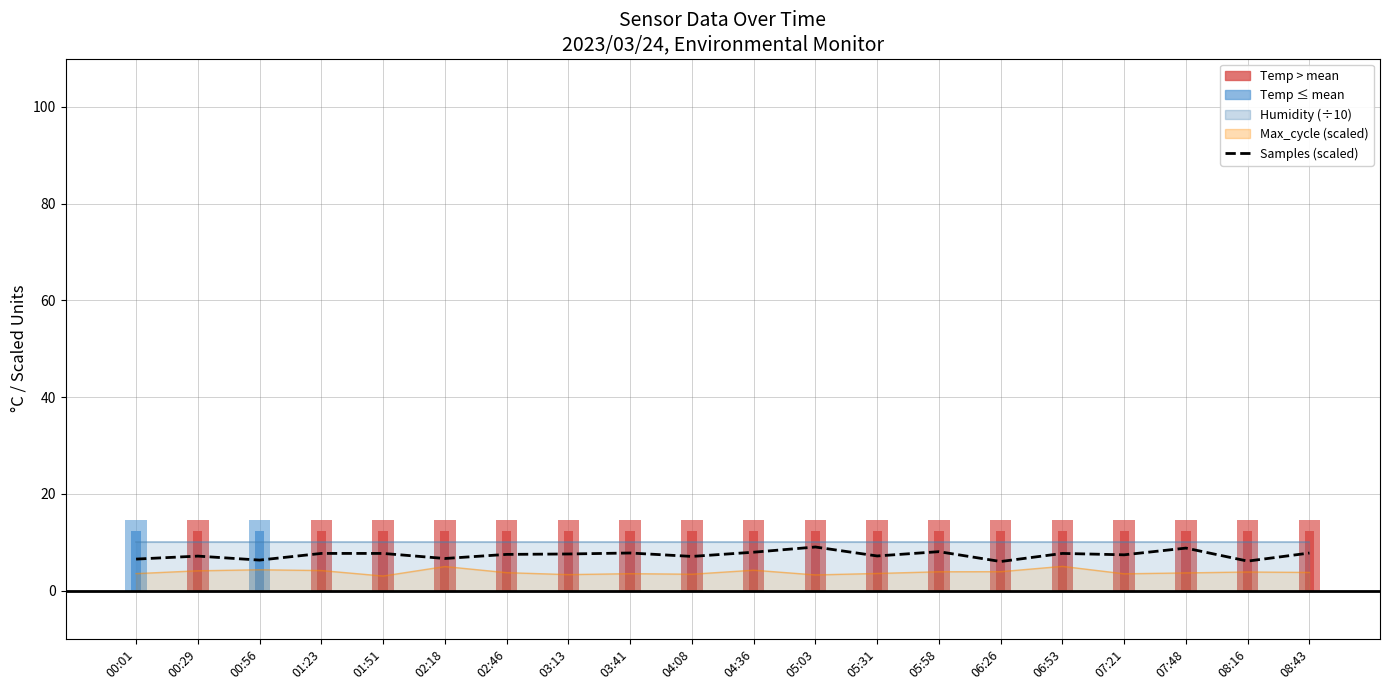

What is the difference between the maximum and minimum values?

3.0